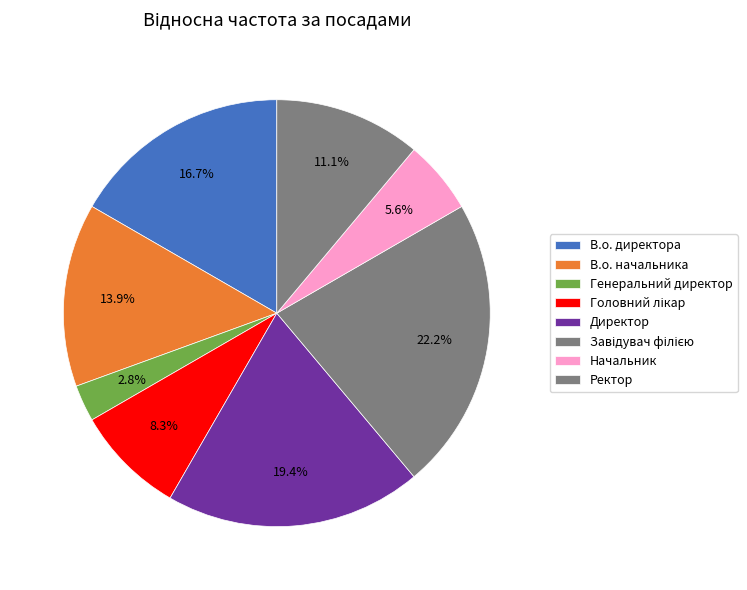

To the nearest percent, what portion does Директор represent?

19%